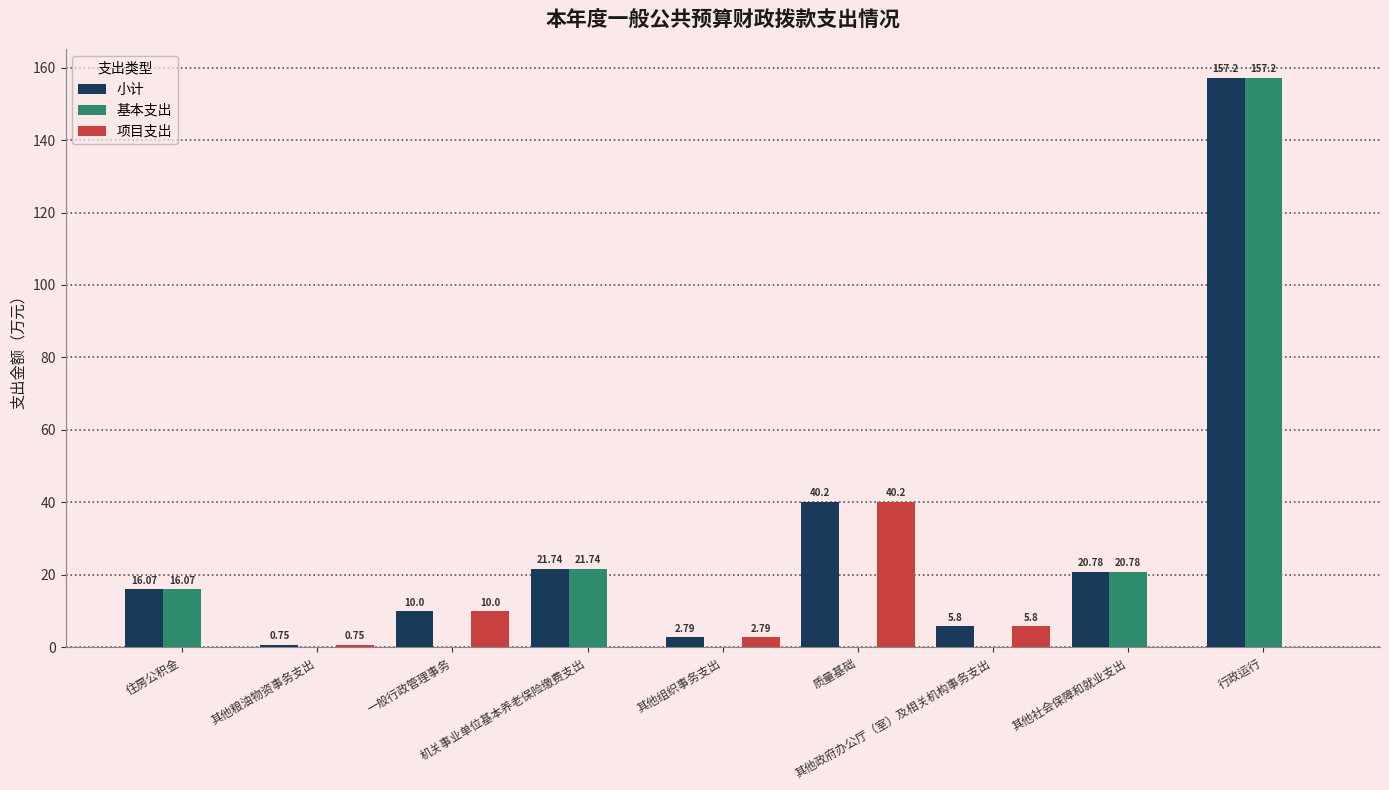

Which series has the largest total across all categories?

小计